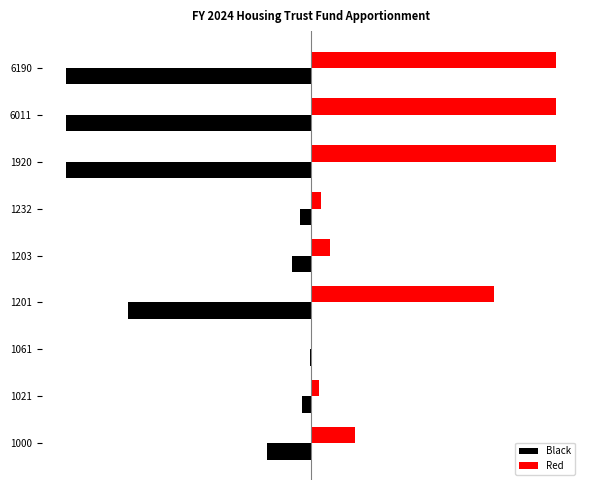

What are all the series names shown in the legend?

Black, Red